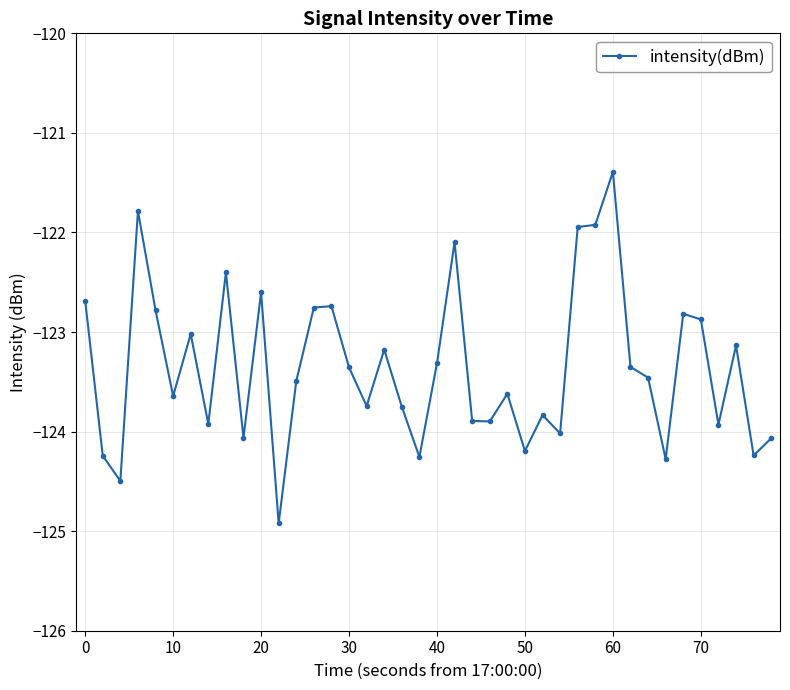

What is the difference between the maximum and minimum values?

3.5